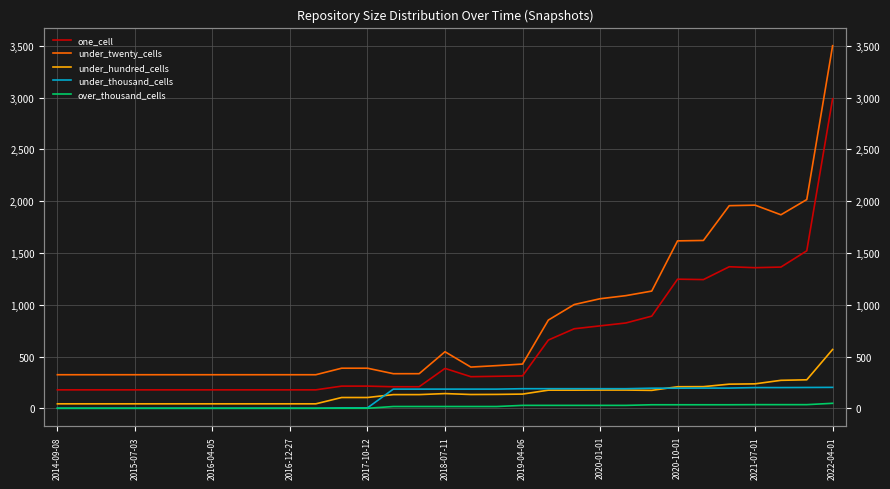

What is the difference between the second highest and second lowest values in the over_thousand_cells series?

35